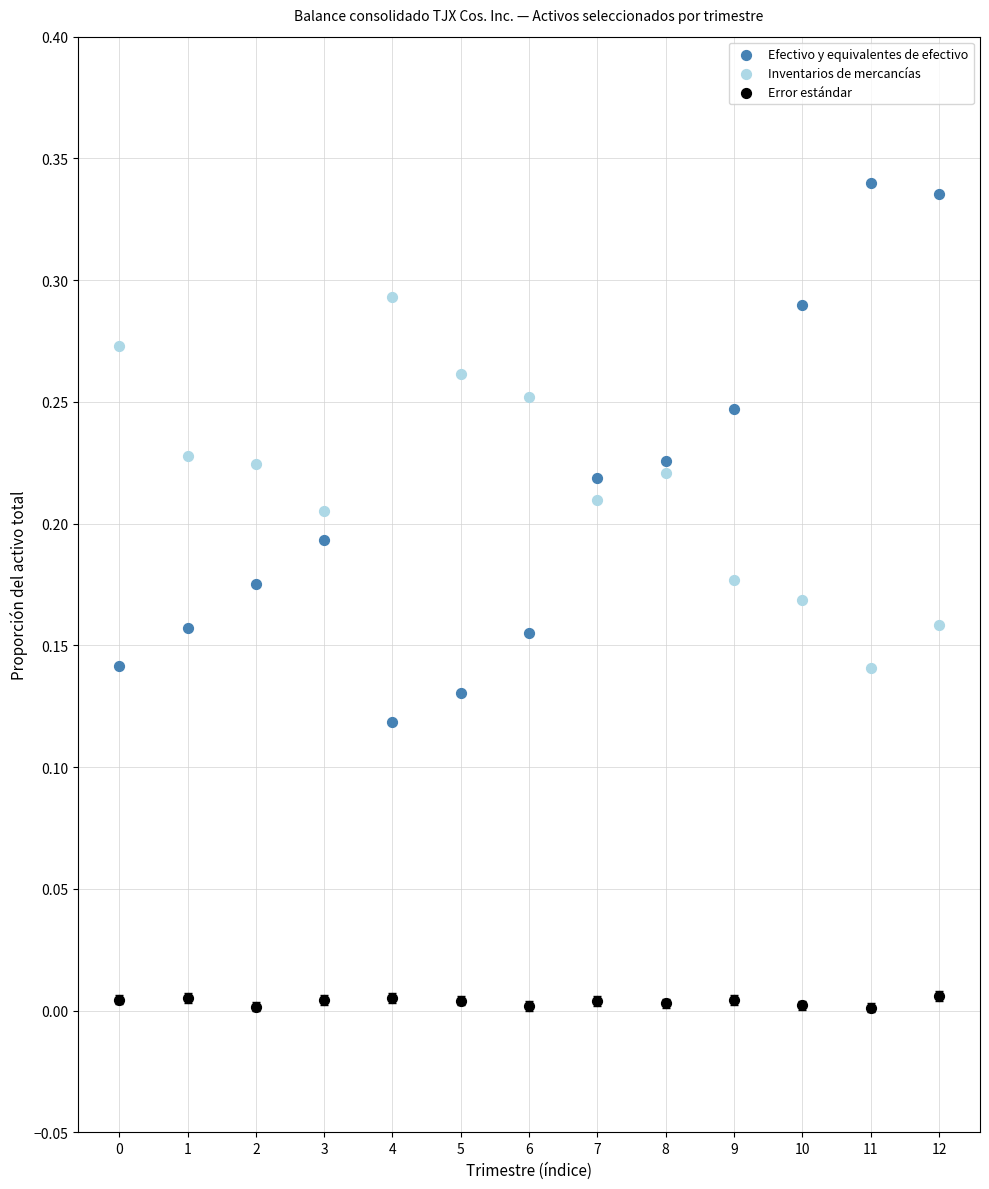

Which series has the largest Y range (max minus min)?

Efectivo y equivalentes de efectivo